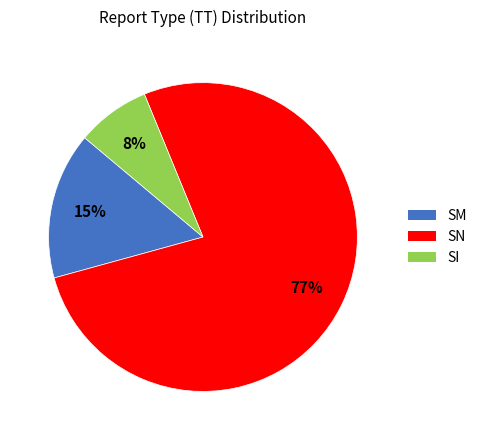

Does any single category account for the majority?

Yes